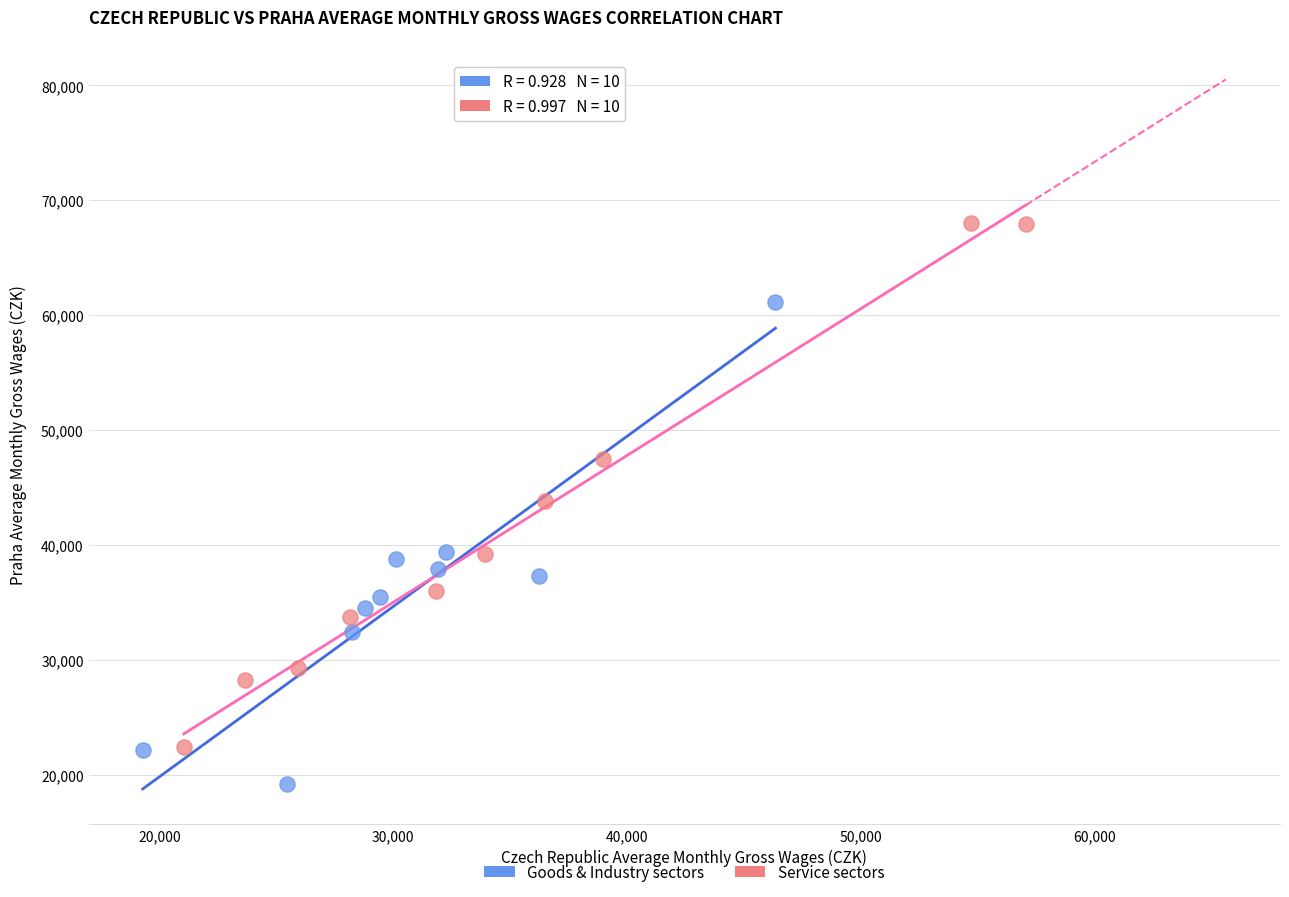

Which series reaches the minimum Y coordinate?

Goods & Industry sectors